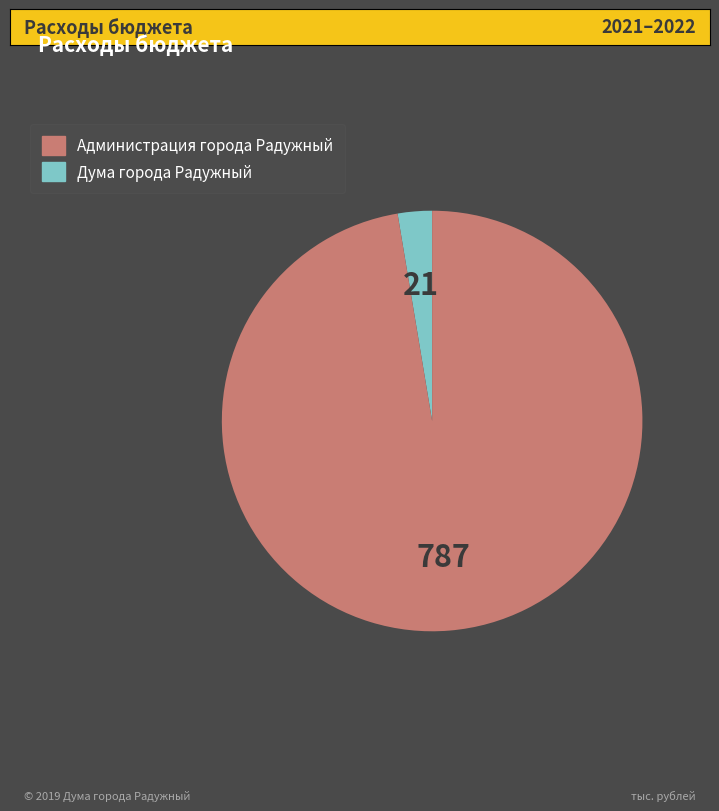

Does any single category account for the majority?

Yes